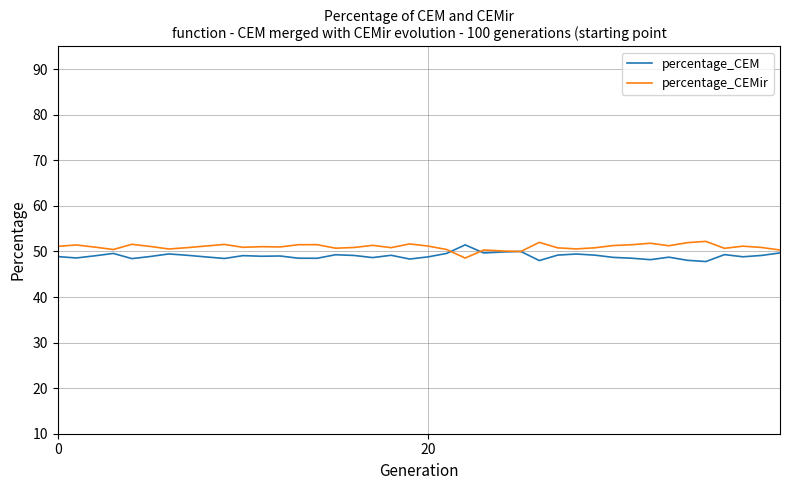

What is the difference between the maximum and minimum values in the percentage_CEMir series?

3.7